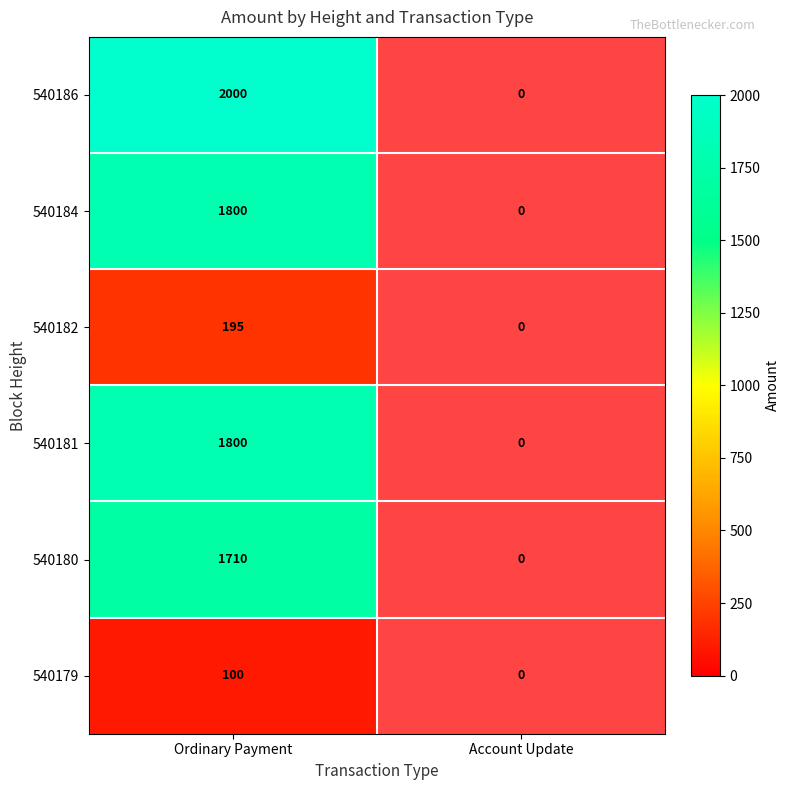

The value of 540186 at Ordinary Payment is 446. True or false?

False